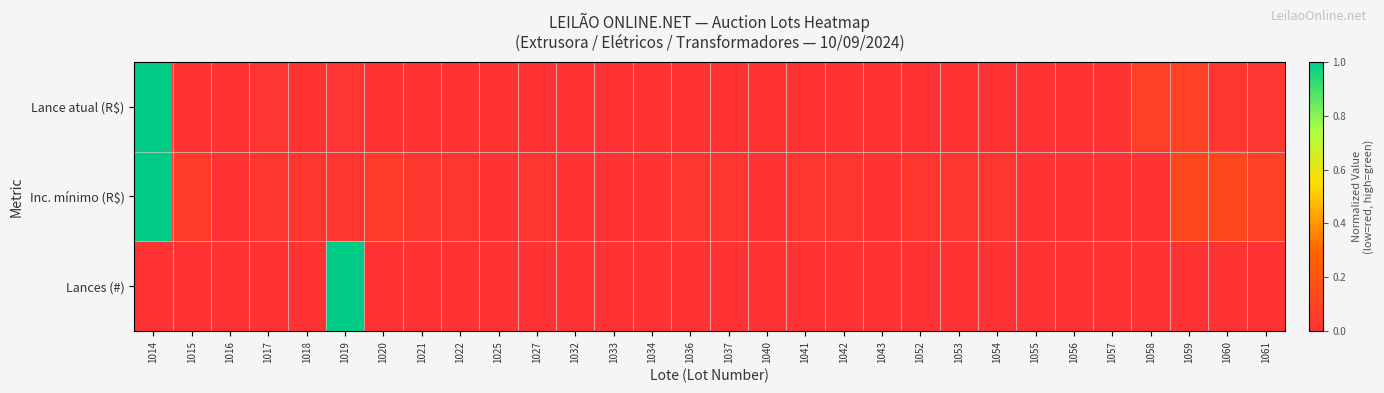

Between 1040 and 1021, which is larger?

1040